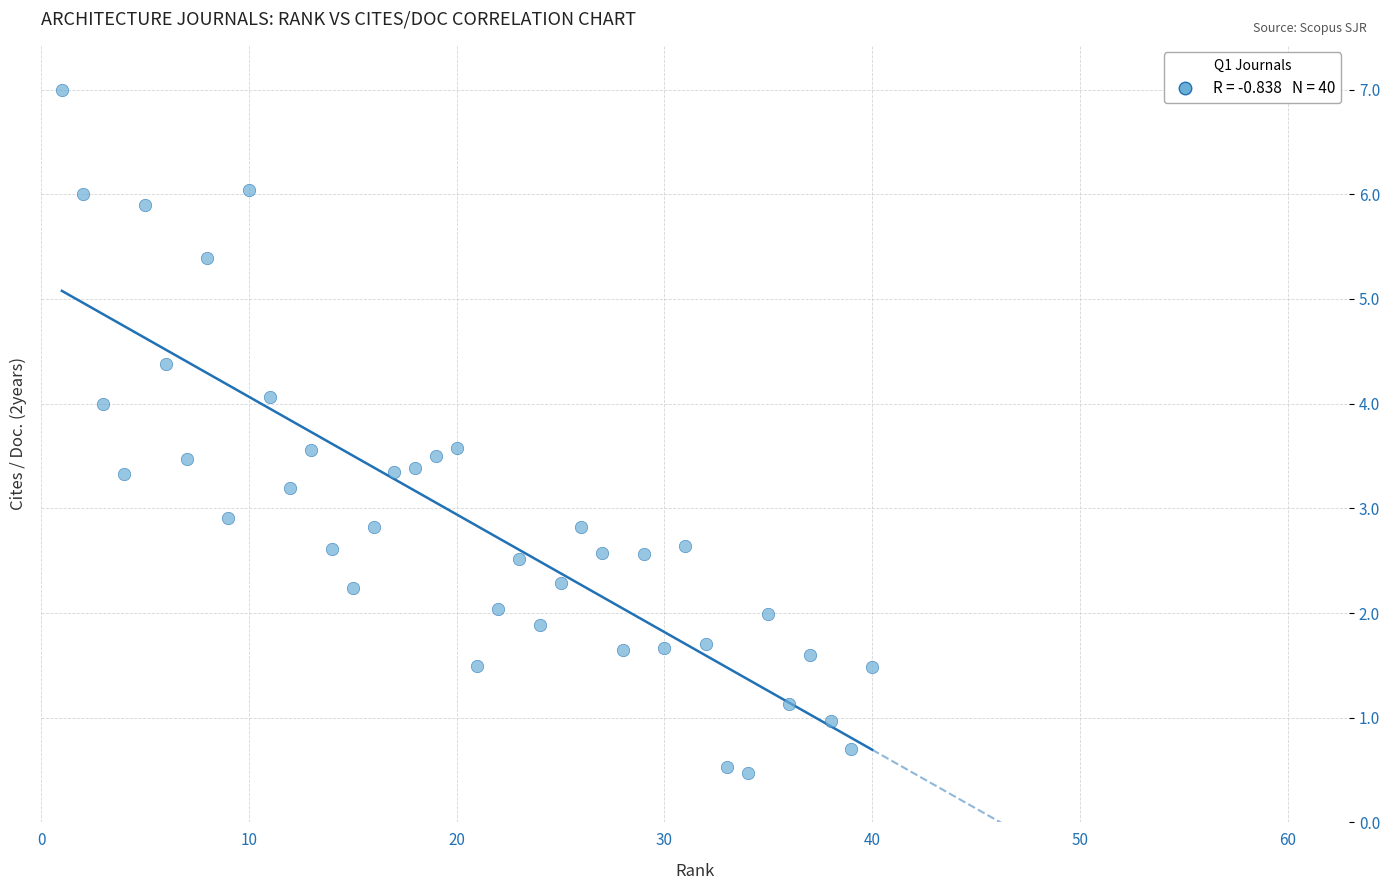

What is the range of X values (max minus min)?

39.0